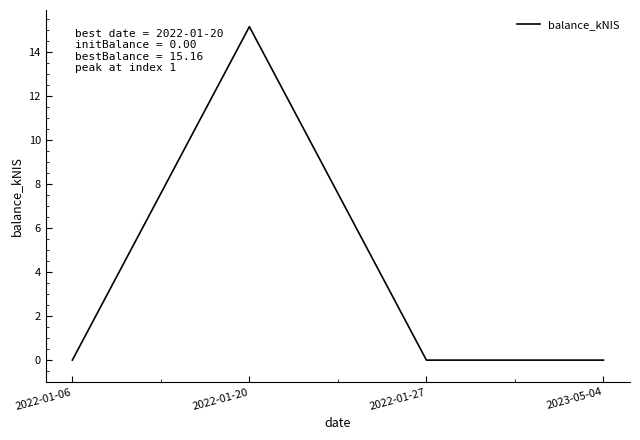

Which label corresponds to the largest value in the chart?

2022-01-20